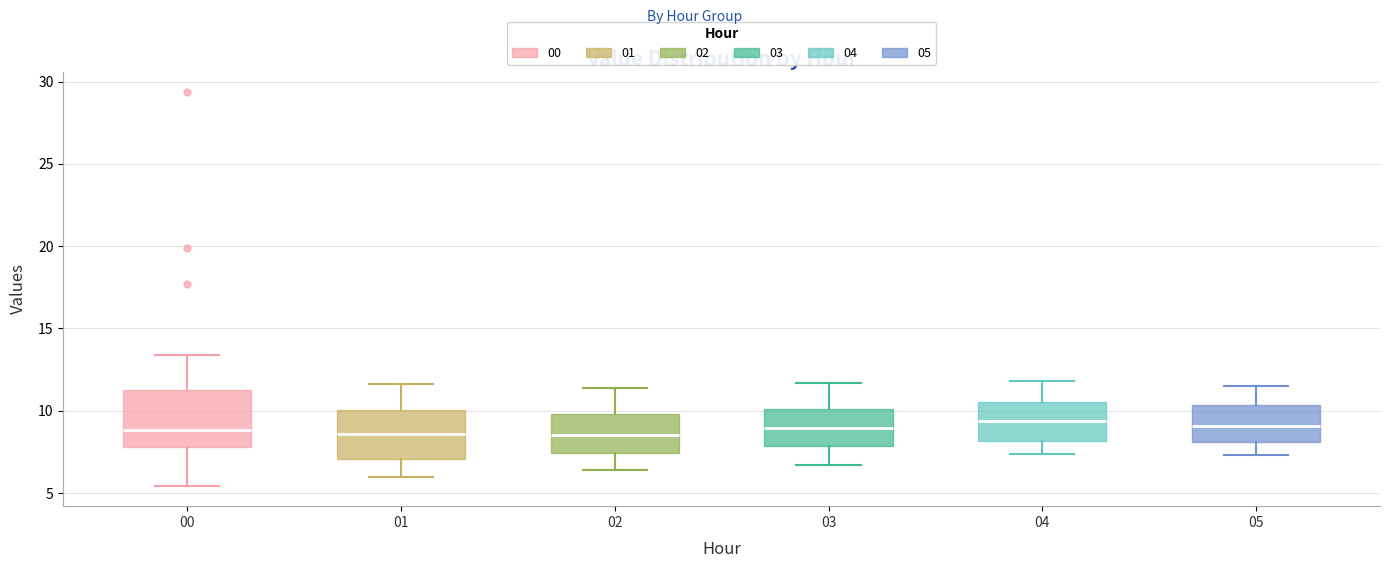

Where is the upper edge of the box at x = 02 on the y-axis? The values are not printed on the chart, so give them approximately, as read against the axis.

10.0